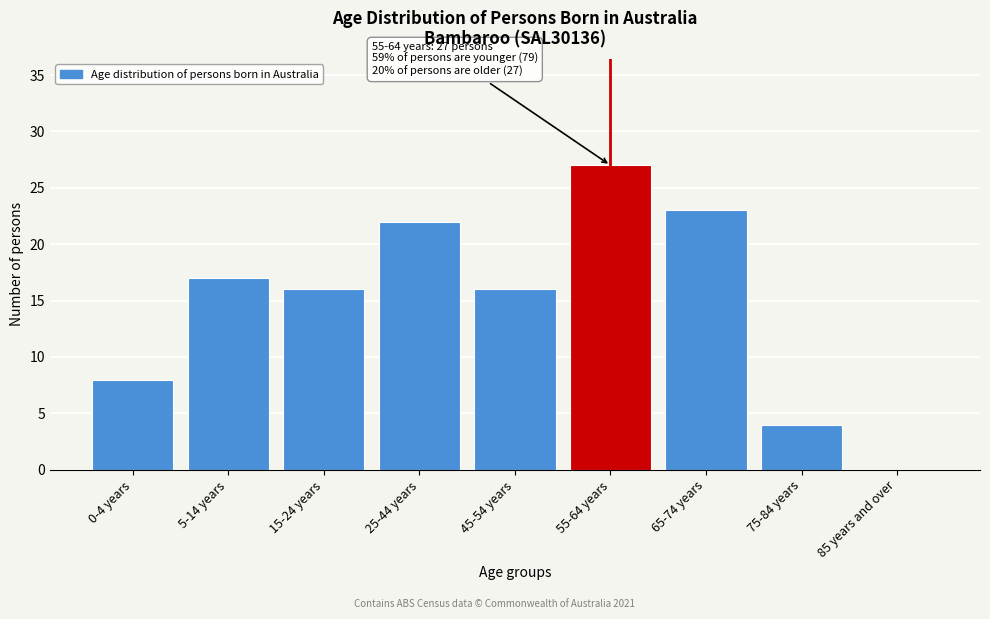

Reading left to right, list all the values displayed in this chart.

0-4 years=8	5-14 years=17	15-24 years=16	25-44 years=22	45-54 years=16	55-64 years=27	65-74 years=23	75-84 years=4	85 years and over=0